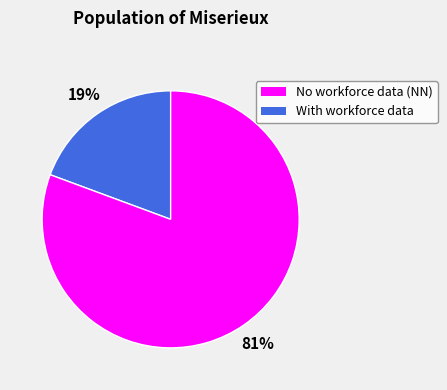

How many slices are in this pie chart?

2